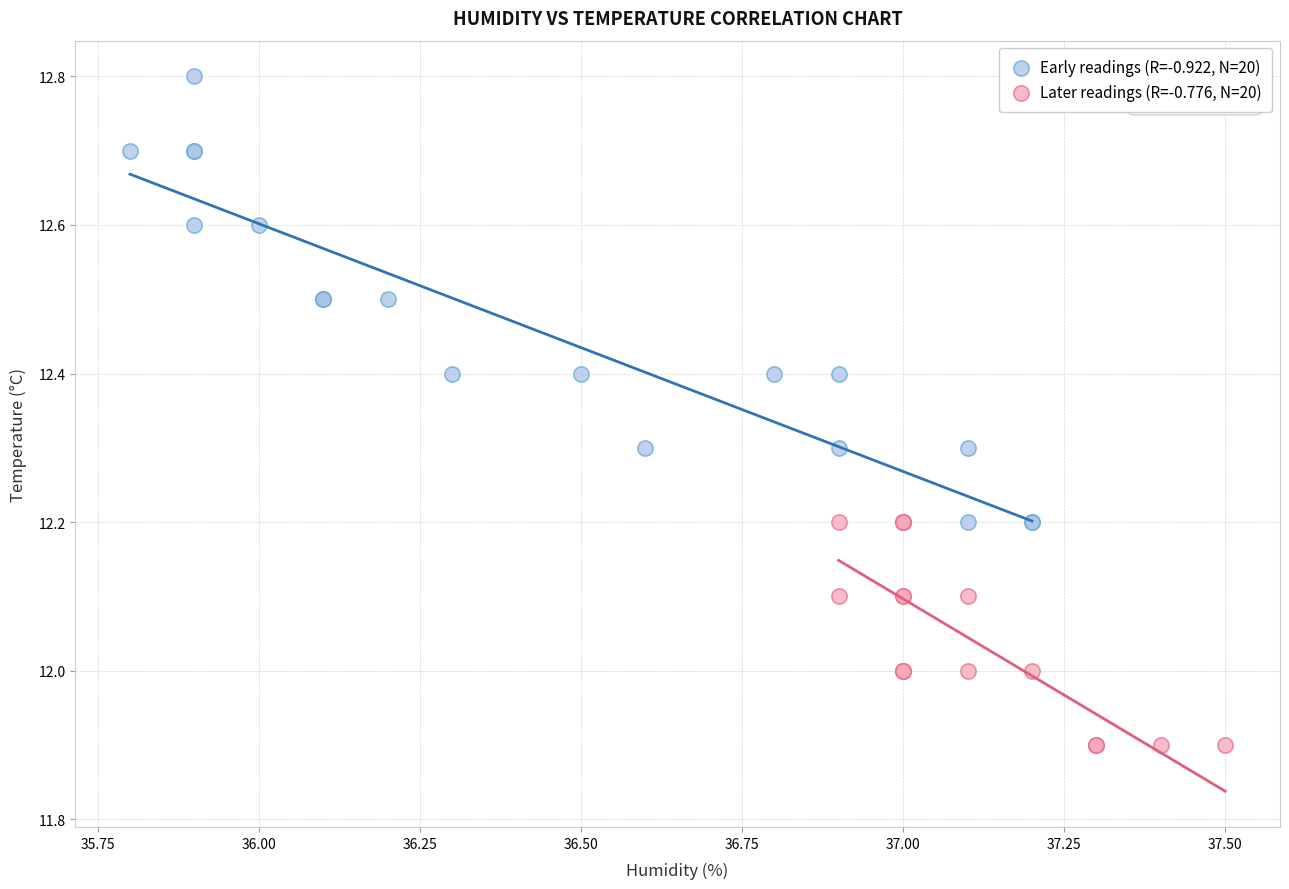

Which series contains the lowest Y value?

Later readings (R=-0.776, N=20)